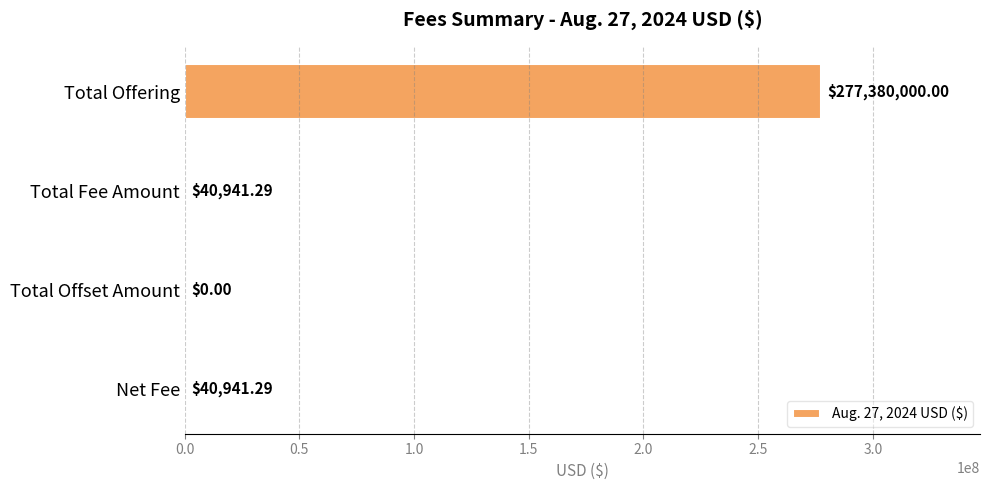

Which has a higher value, Total Offering or Total Fee Amount?

Total Offering